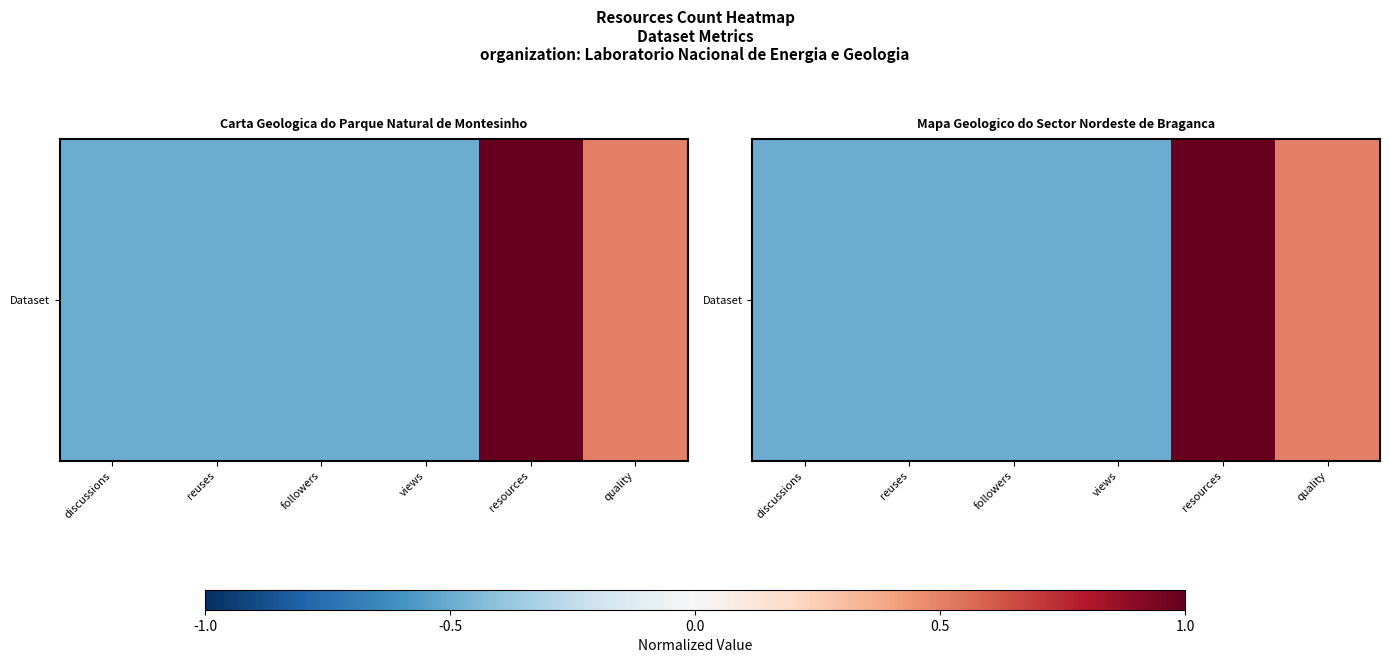

The chart shows a value of 0.5 at quality. True or false?

True